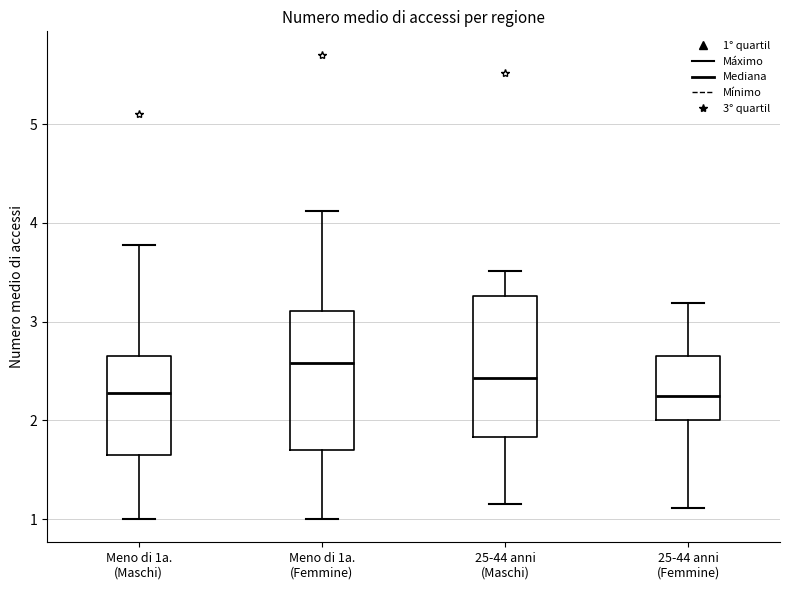

Reading left to right, read every box against the y-axis: the position of its median line, the range the box covers, and the ends of its whiskers. The values are not printed on the chart, so give them approximately, as read against the axis.

Meno di 1a. (Maschi): median 2.3, box 1.6 to 2.7, whiskers 1.0 to 3.8
Meno di 1a. (Femmine): median 2.6, box 1.7 to 3.1, whiskers 1.0 to 4.1
25-44 anni (Maschi): median 2.4, box 1.8 to 3.3, whiskers 1.2 to 3.5
25-44 anni (Femmine): median 2.2, box 2.0 to 2.7, whiskers 1.1 to 3.2